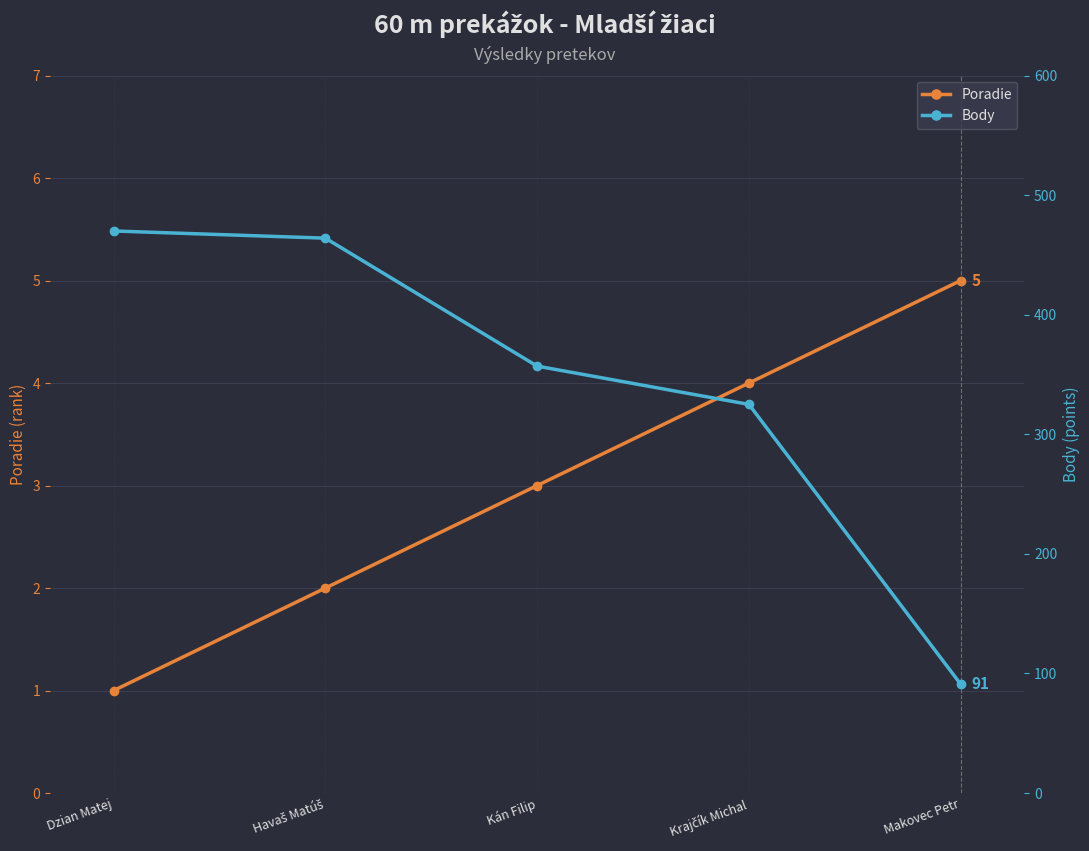

What position from the left is Kán Filip?

3